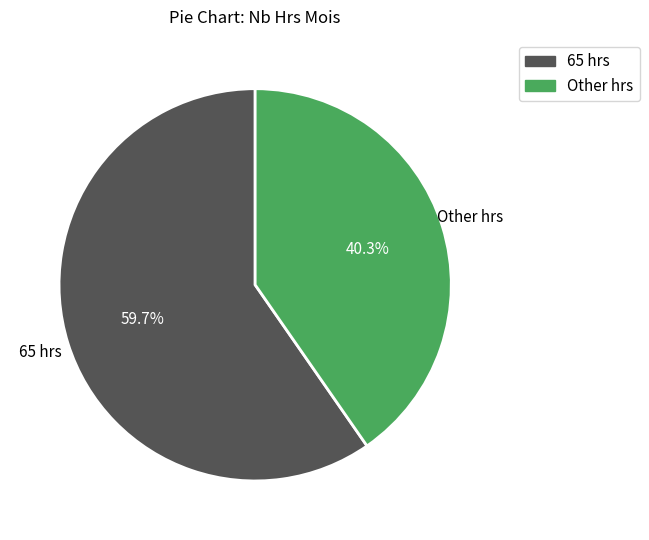

Is there any slice that represents more than half of the pie?

Yes